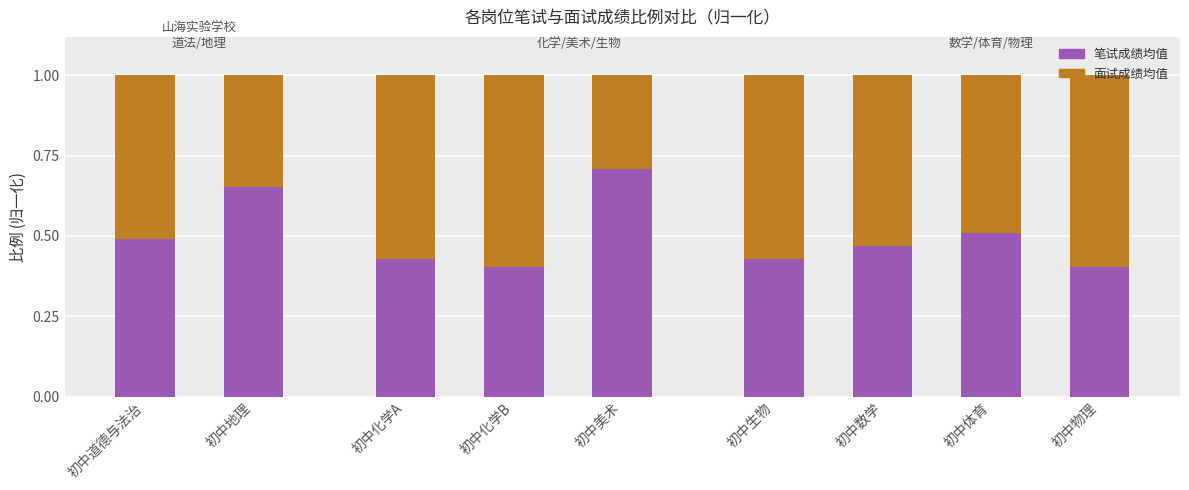

What is the total value across all series at 初中体育?

1.0